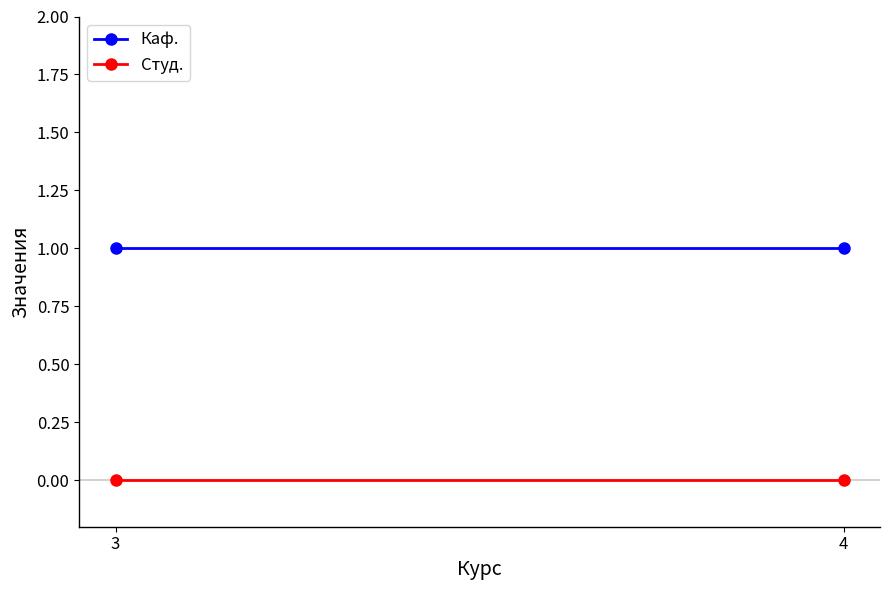

The value of Студ. at 4 is 0. True or false?

True